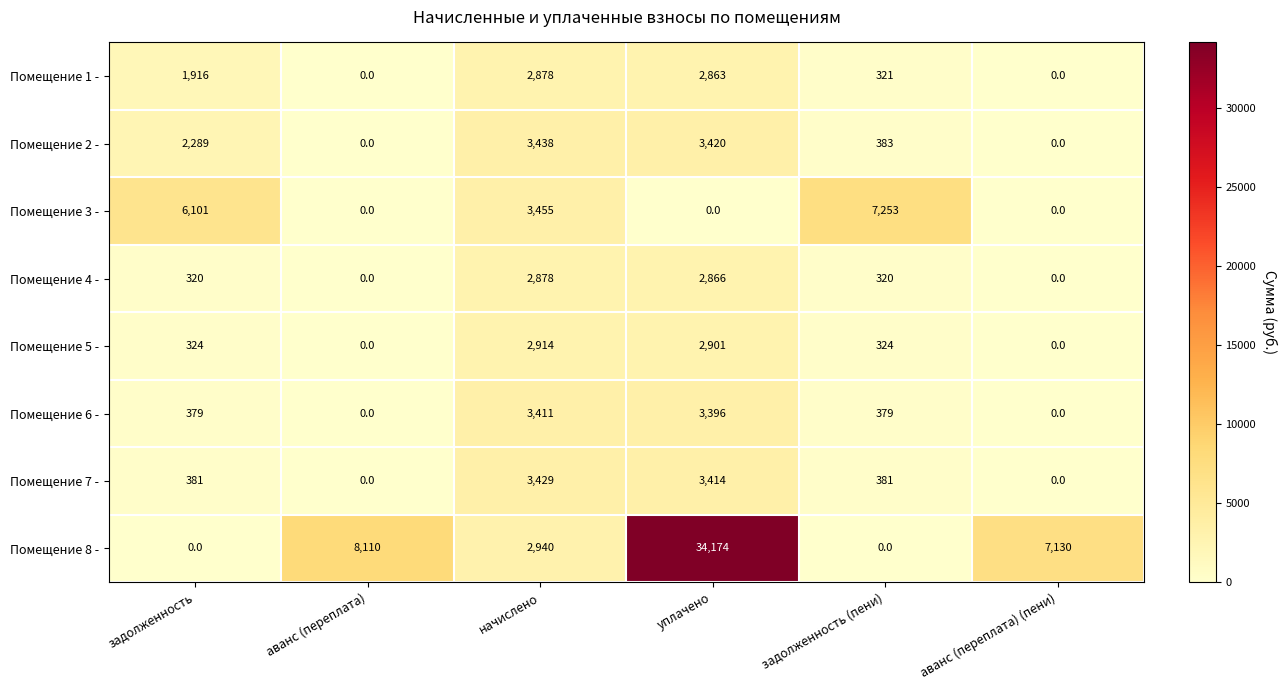

At which category is the sum across all series the highest?

уплачено